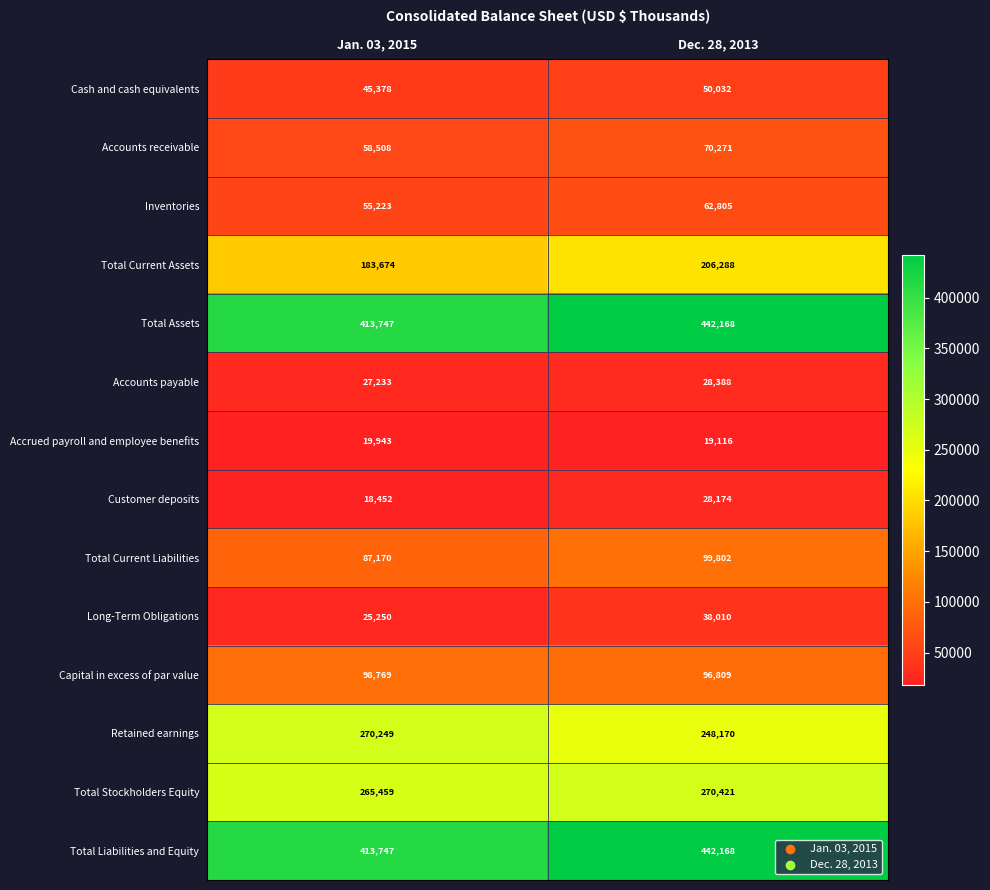

What is the difference between the highest and lowest values at Jan. 03, 2015?

395295